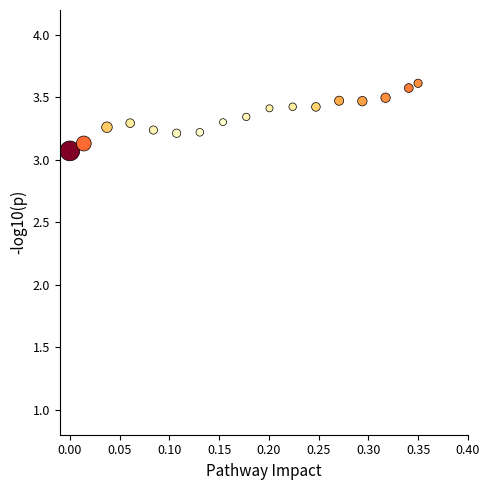

What Y value in the scatter plot is closest to 3?

3.1